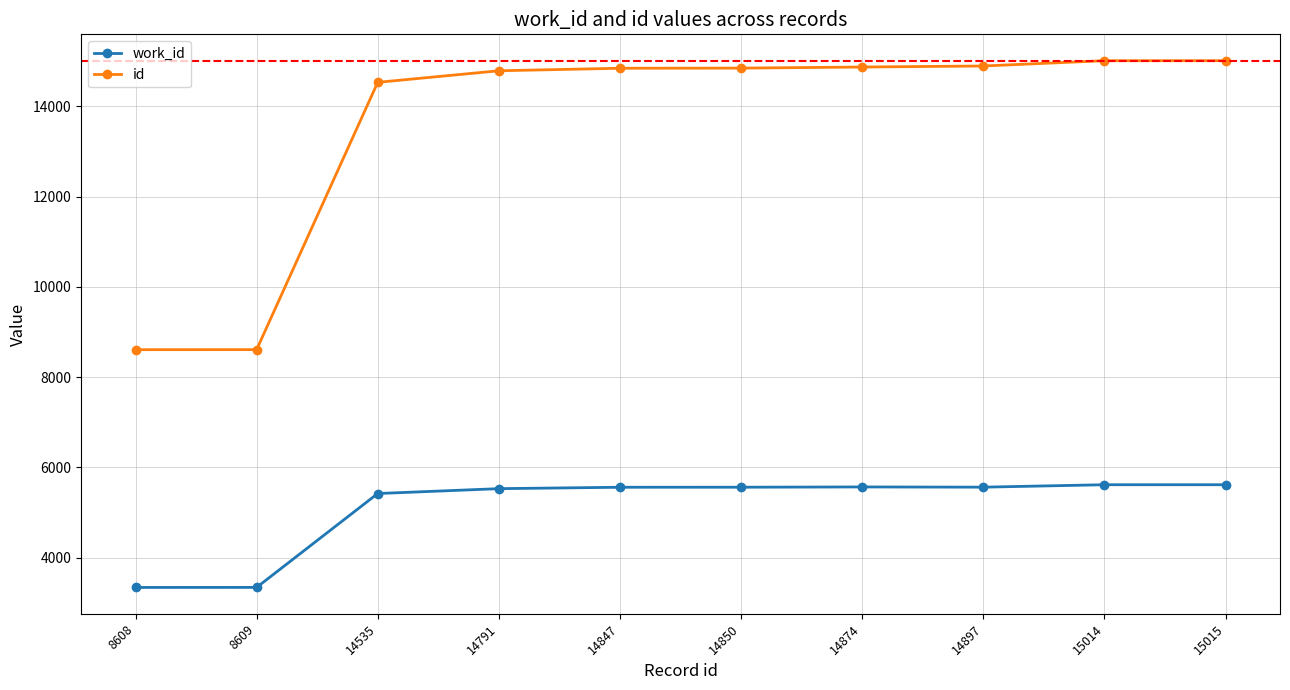

How many categories are shown in the chart?

10